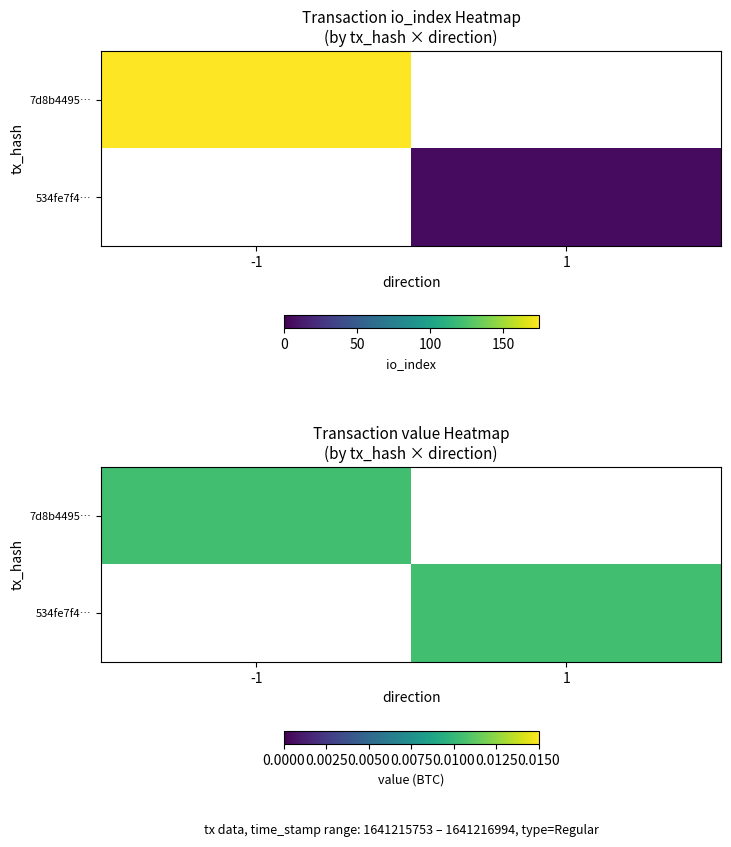

List the series in order of their overall mean, lowest first.

534fe7f4fc6dbd78ebc0e3bccf210eb38e8349f, 7d8b4495846eb37885b129a9dd95d95ac90c540